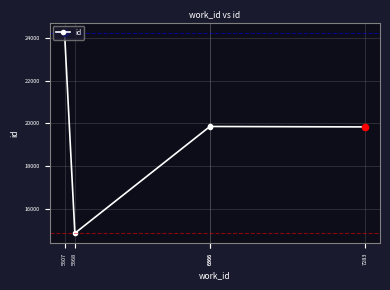

Which has a higher value, 6366 or 5568?

6366